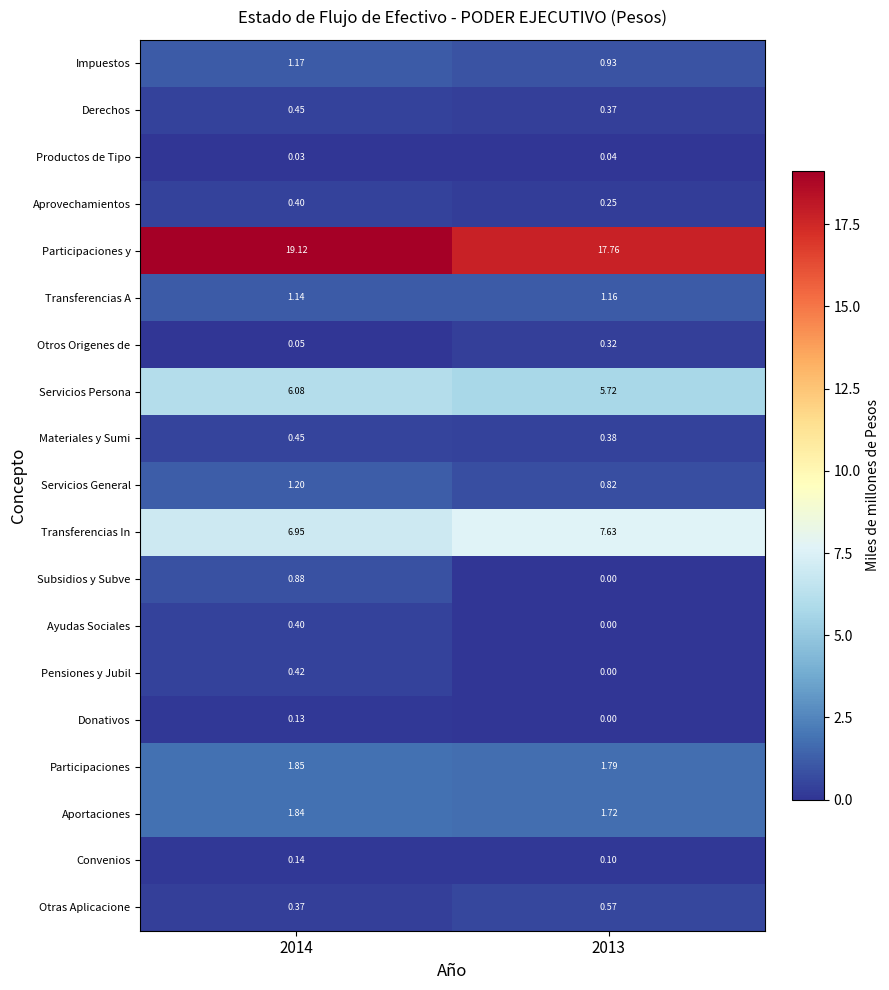

Which series has the largest total across all categories?

Participaciones y